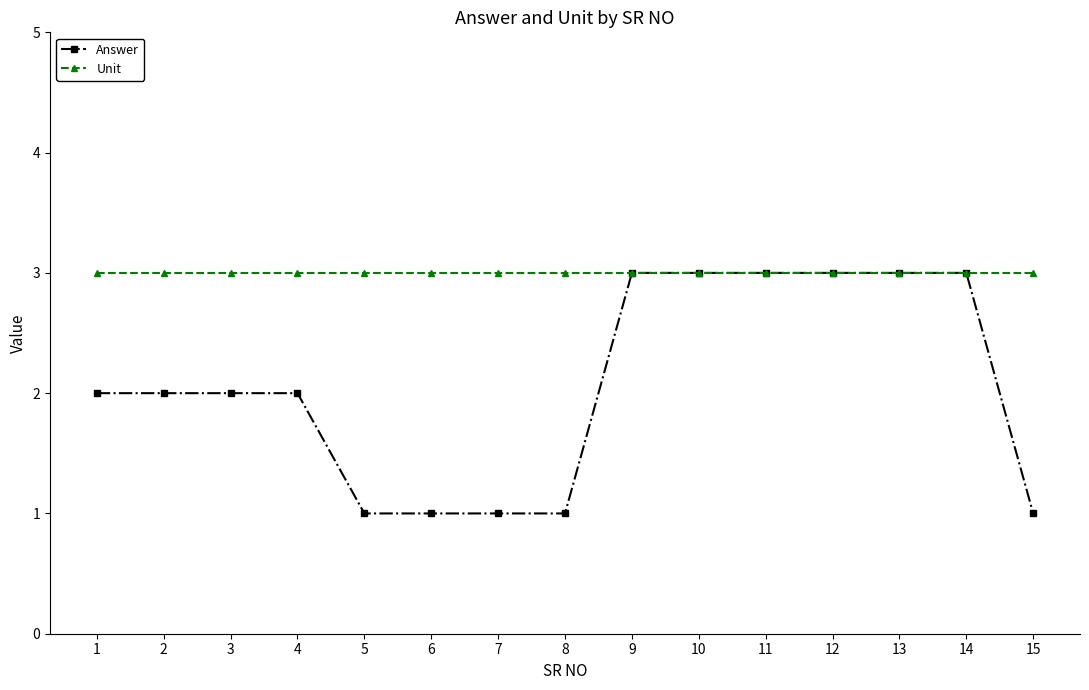

Is the value of Answer at 5 greater than the value of Unit at 11?

No